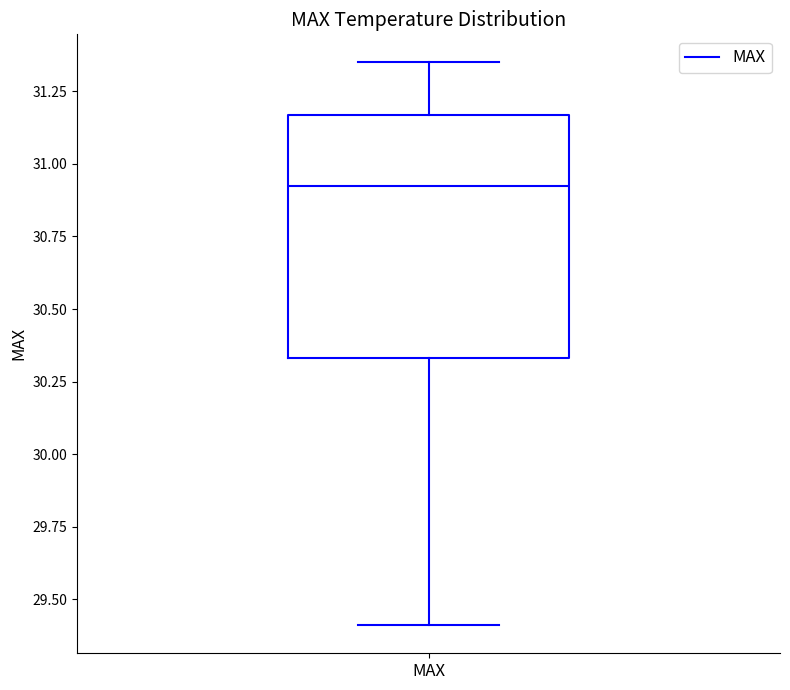

Transcribe this box plot: give where the median line is, the range the box spans, and where the two whiskers end, as read against the y-axis. The values are not printed on the chart, so give them approximately, as read against the axis.

median 30.95, box 30.35 to 31.15, whiskers 29.40 to 31.35